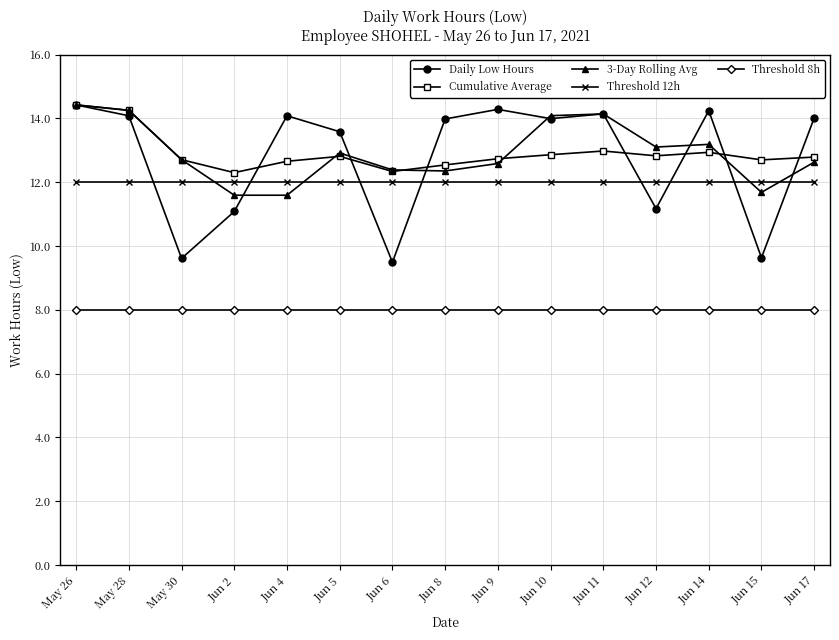

At Jun 4, list the series in order from smallest to largest.

Threshold 8h, 3-Day Rolling Avg, Threshold 12h, Cumulative Average, Daily Low Hours